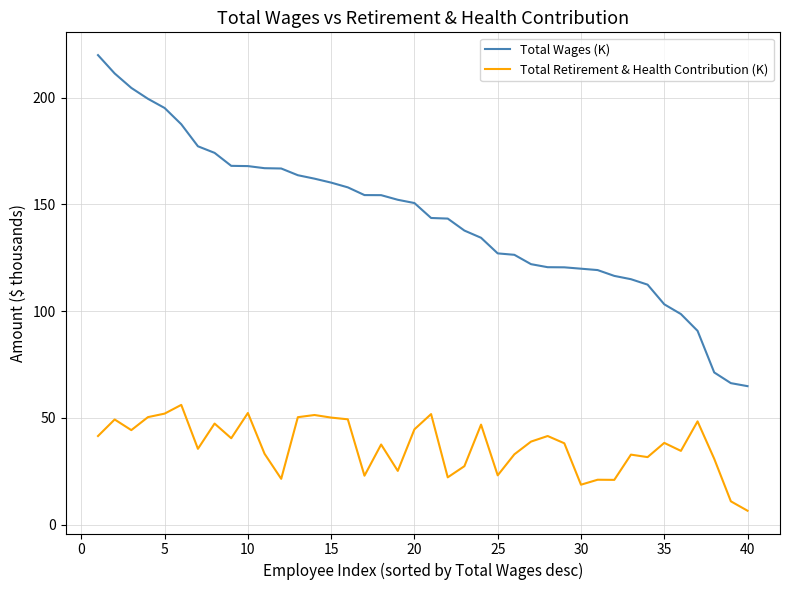

Rank the series by their maximum value, from highest to lowest.

Total Wages (K), Total Retirement & Health Contribution (K)